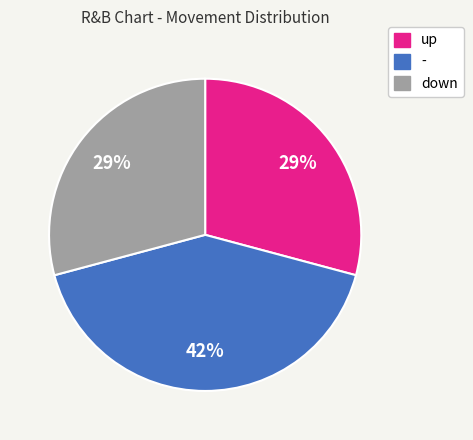

Between - and down, which is larger?

-